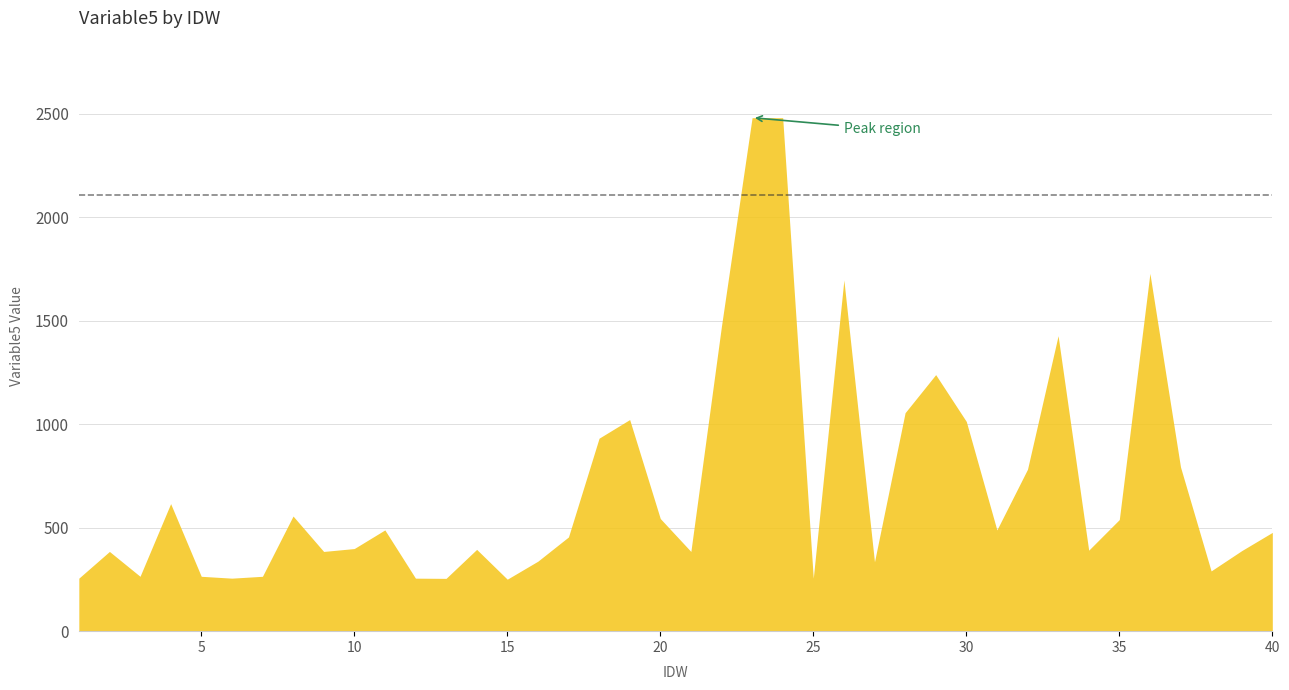

Does the chart display data point markers on the line(s)?

No